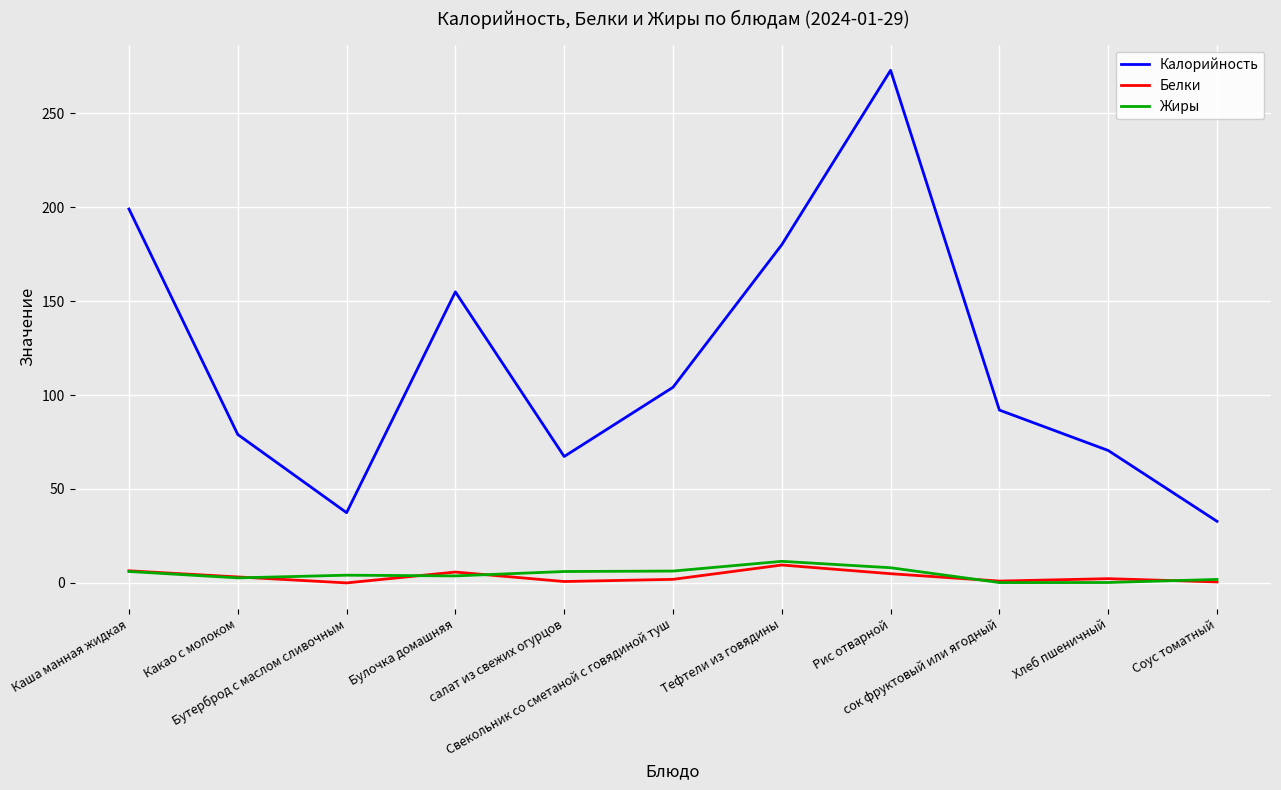

True or false: Калорийность and Белки cross at least once.

False